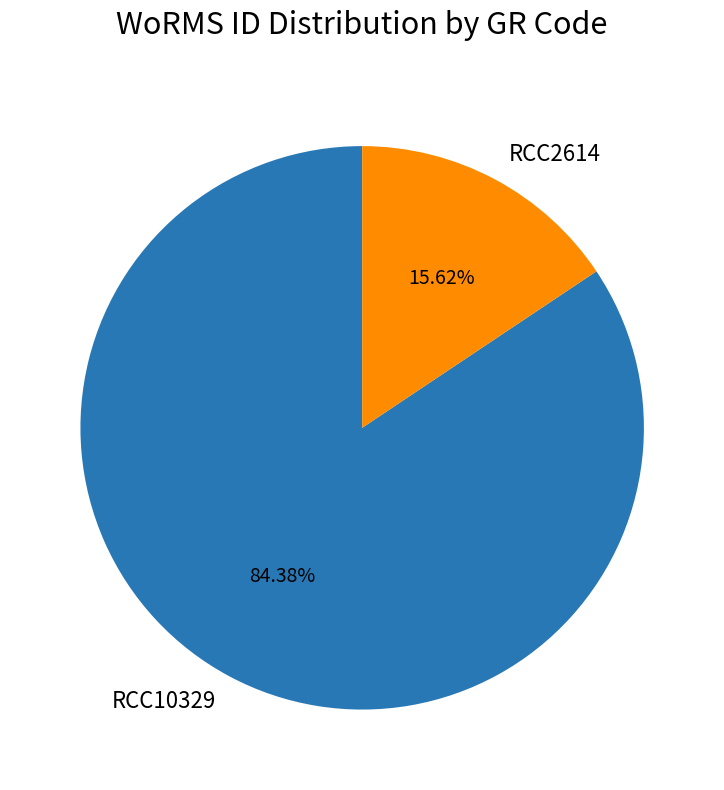

What is the smallest slice in the pie chart?

RCC2614